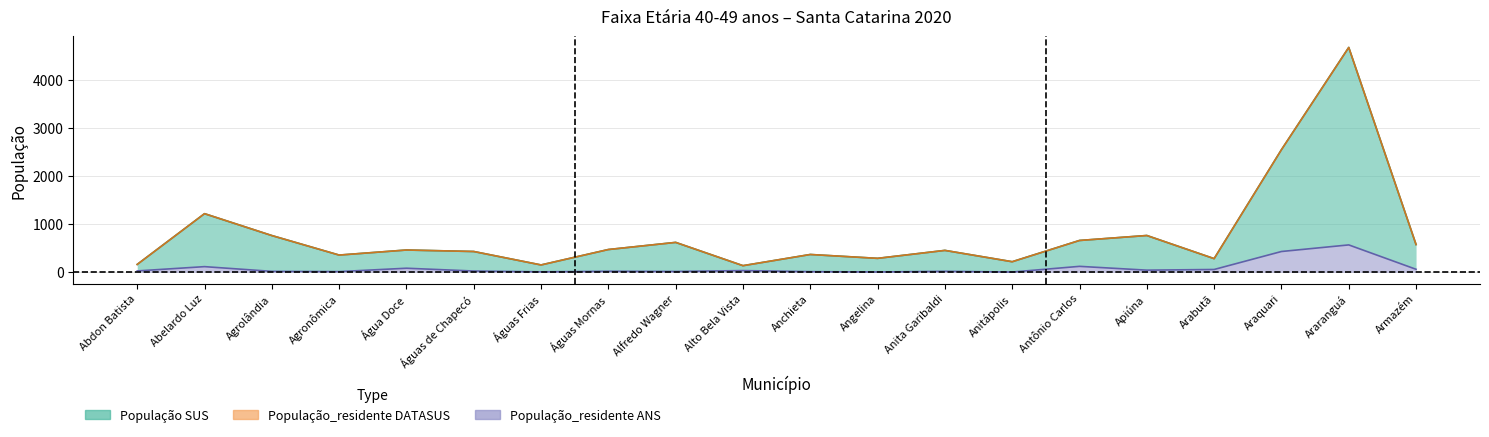

True or false: População_residente DATASUS and População_residente ANS cross at least once.

False